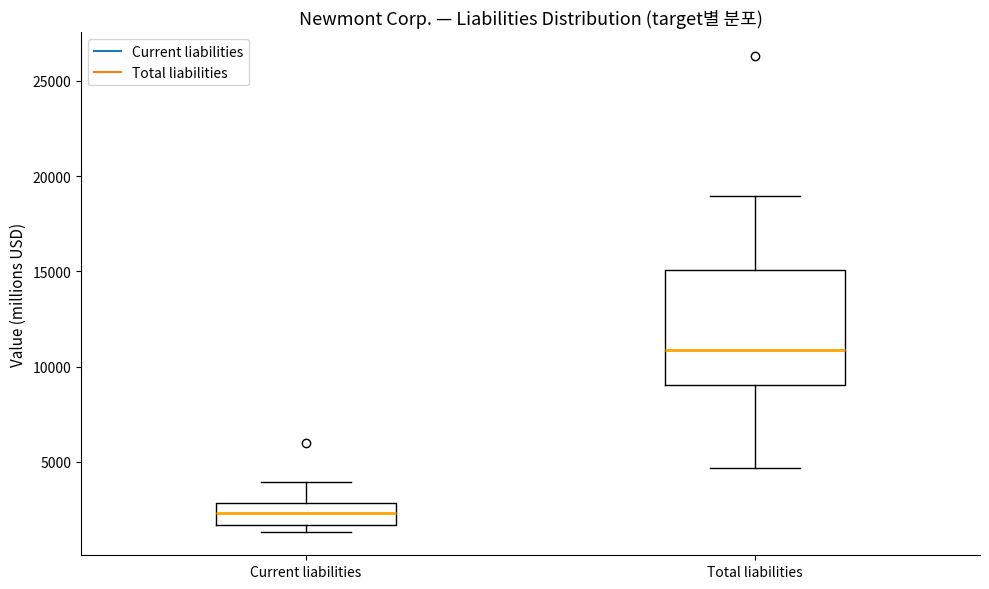

Reading left to right, read every box against the y-axis: the position of its median line, the range the box covers, and the ends of its whiskers. The values are not printed on the chart, so give them approximately, as read against the axis.

Current liabilities: median 2500, box 1500 to 3000, whiskers 1500 (just below the box's lower edge) to 4000
Total liabilities: median 11000, box 9000 to 15000, whiskers 4500 to 19000